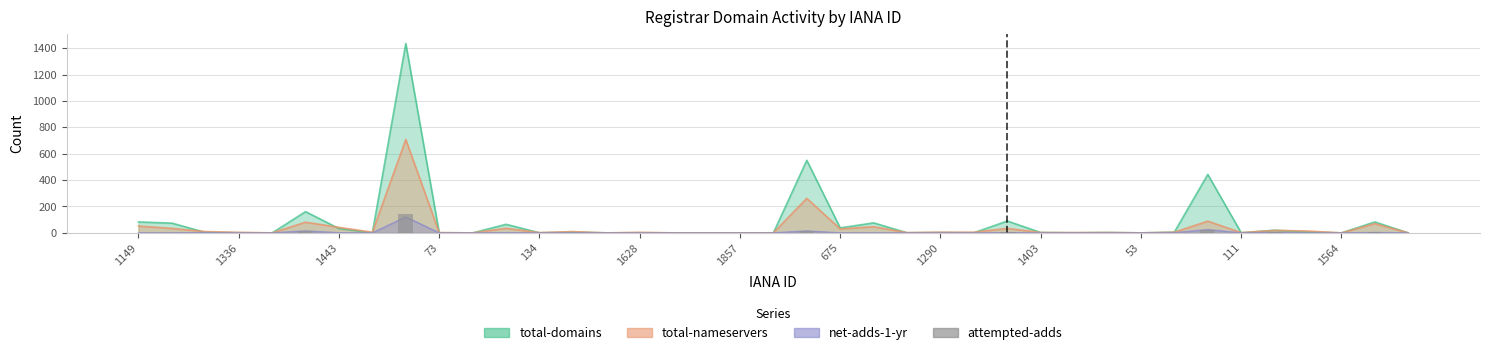

What is the change in value from 1857 to 32?

+24